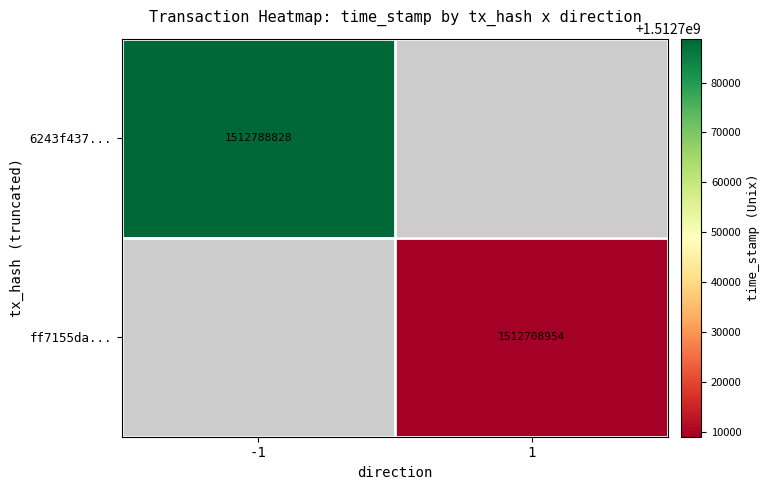

Is it true that ff7155da... equals 1512708954 at 1?

True